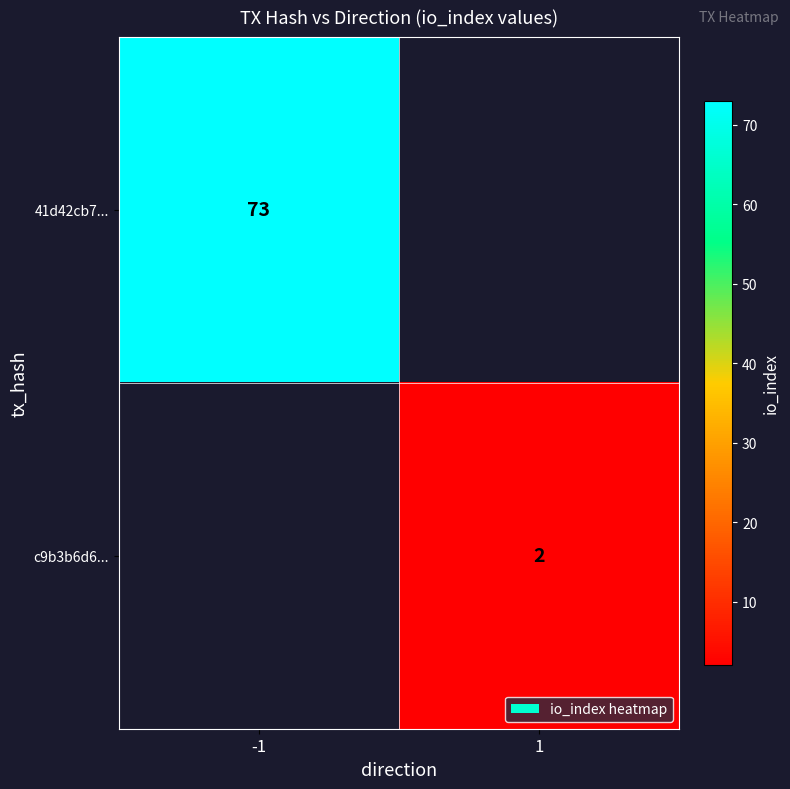

Is it true that c9b3b6d6... equals 2 at 1?

True